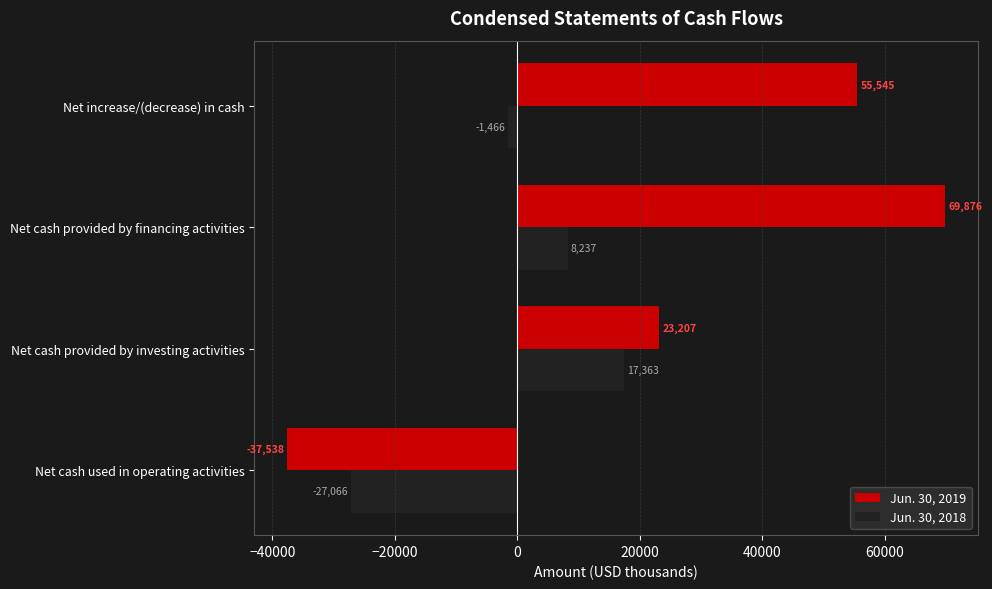

What is the value of the Jun. 30, 2019 bar at the 3rd from the left?

69876